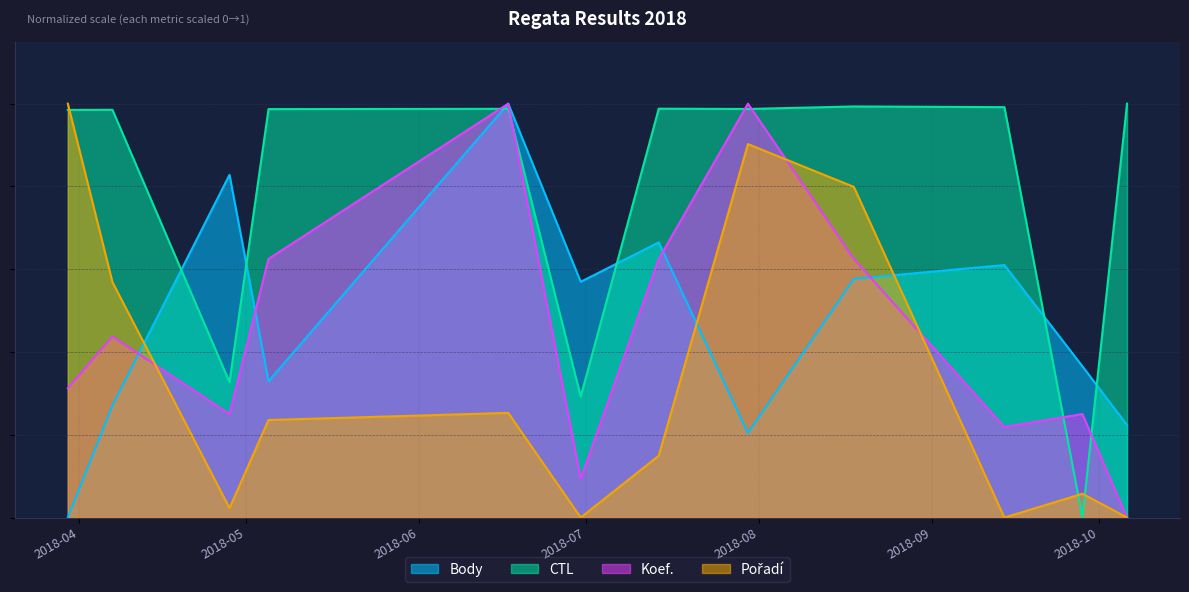

List the labels in order of Body value, smallest first.

2018-03-30, 2018-07-30, 2018-10-06, 2018-04-07, 2018-05-05, 2018-09-28, 2018-06-30, 2018-08-18, 2018-09-14, 2018-07-14, 2018-04-28, 2018-06-17